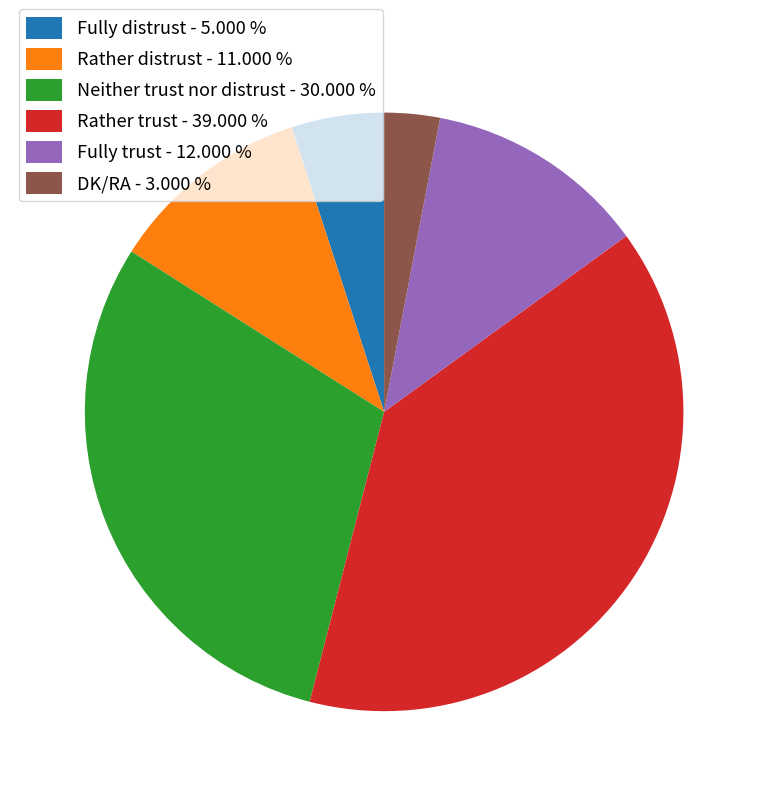

Does Rather distrust represent more than half of the total?

No